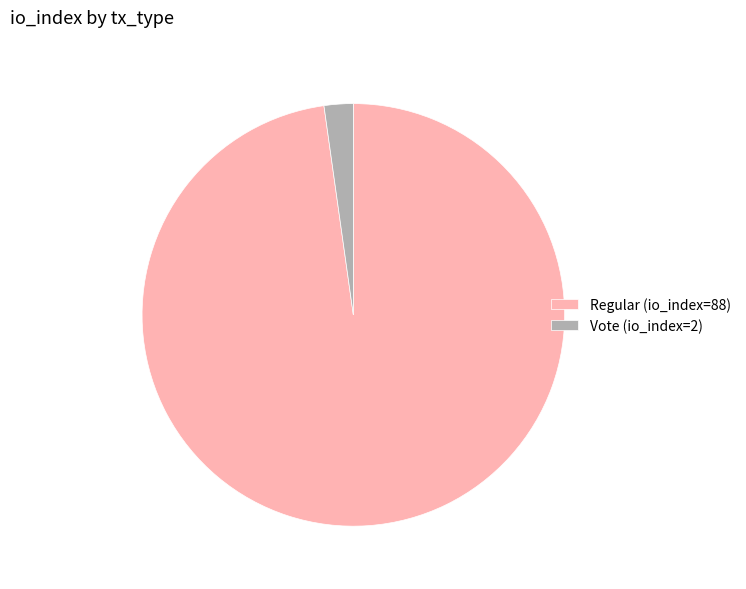

Rank the categories by value from lowest to highest.

Vote (io_index=2), Regular (io_index=88)